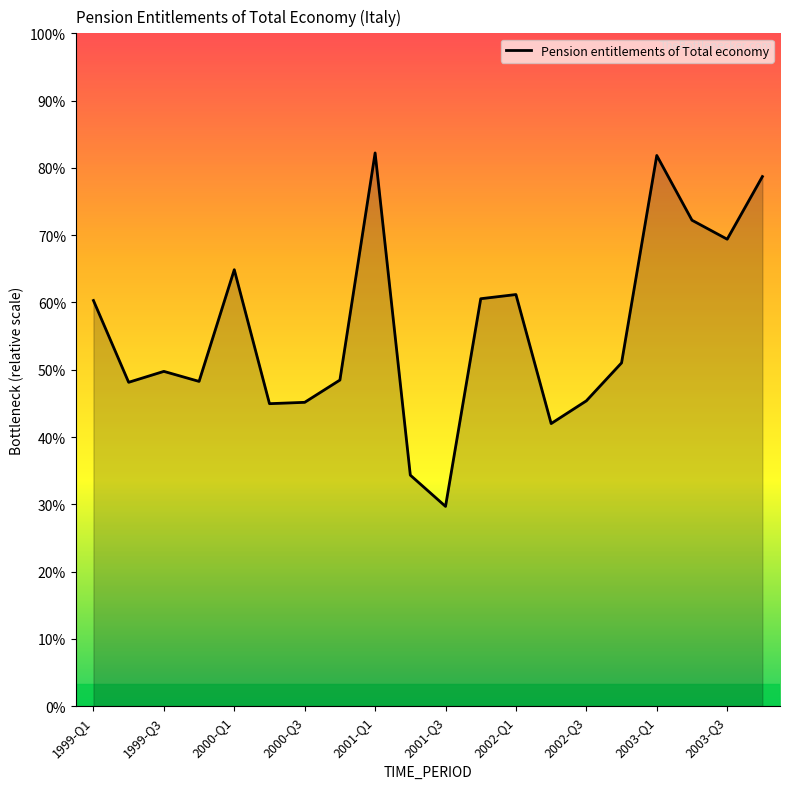

How many points are higher than both their immediate neighbors (excluding endpoints)?

5